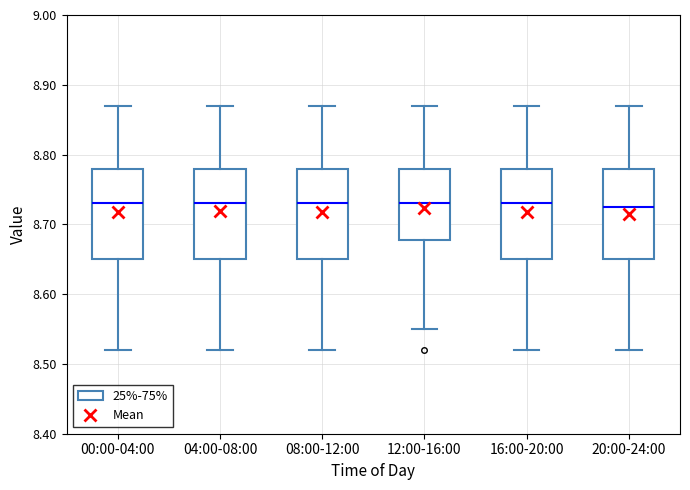

Reading left to right, transcribe this box plot: for each box, give where its median line is, the range the box spans, and where its two whiskers end, as read against the y-axis. The values are not printed on the chart, so give them approximately, as read against the axis.

00:00-04:00: median 8.73, box 8.65 to 8.78, whiskers 8.52 to 8.87
04:00-08:00: median 8.73, box 8.65 to 8.78, whiskers 8.52 to 8.87
08:00-12:00: median 8.73, box 8.65 to 8.78, whiskers 8.52 to 8.87
12:00-16:00: median 8.73, box 8.68 to 8.78, whiskers 8.55 to 8.87
16:00-20:00: median 8.73, box 8.65 to 8.78, whiskers 8.52 to 8.87
20:00-24:00: median 8.73, box 8.65 to 8.78, whiskers 8.52 to 8.87